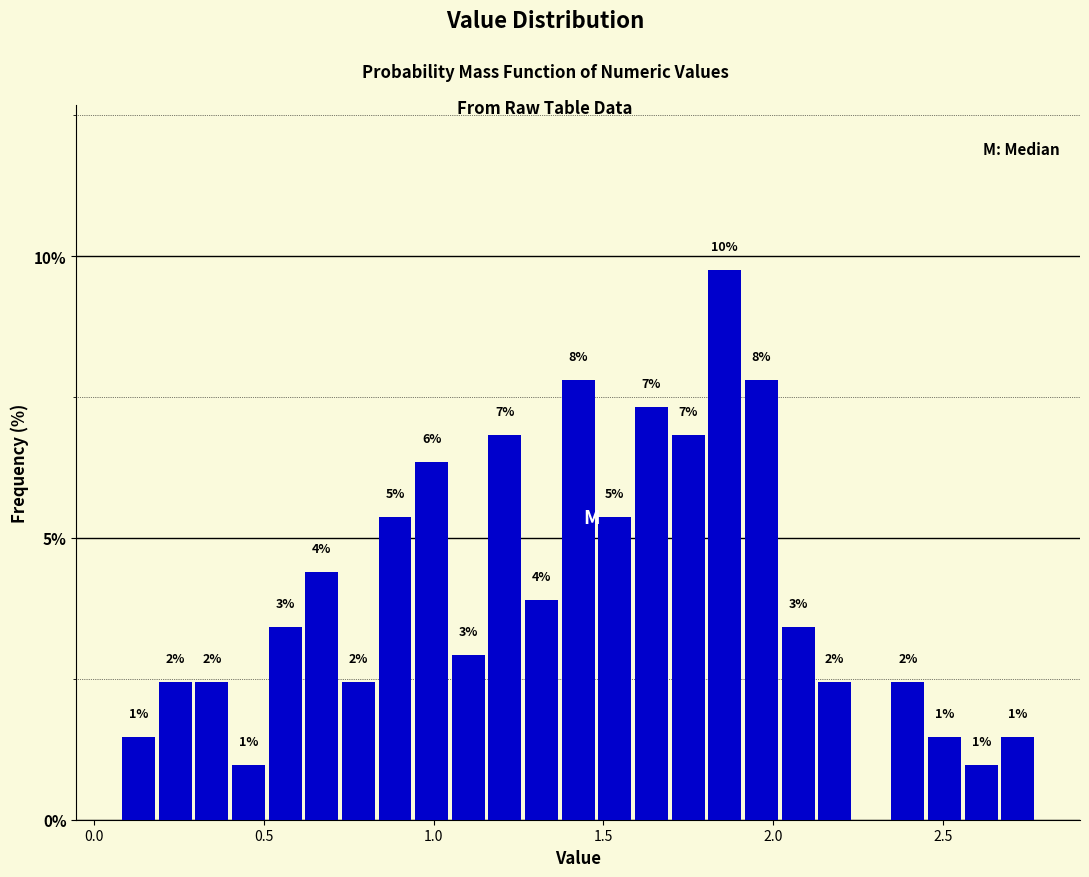

Read against the x-axis, roughly where is the centre of the tallest bar?

1.85